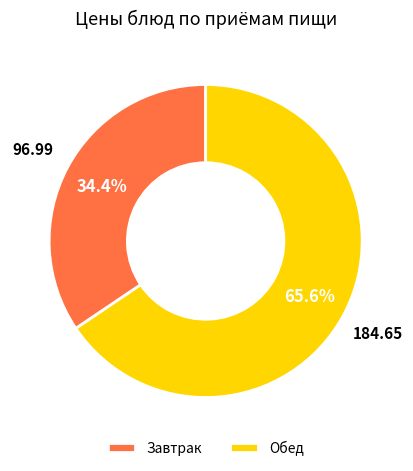

What is the majority slice?

Обед